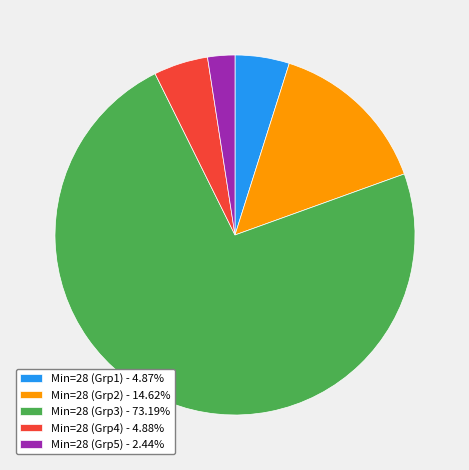

How many segments does this pie chart have?

5